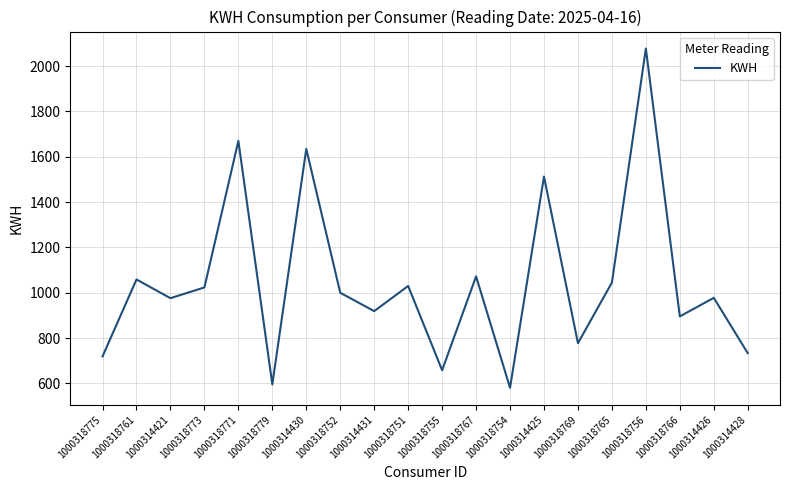

What is the sum of the values at 1000318765 and 1000318771?

2715.0